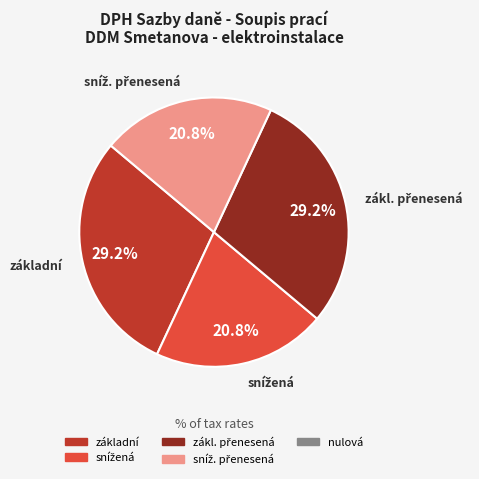

Is there any slice that represents more than half of the pie?

No